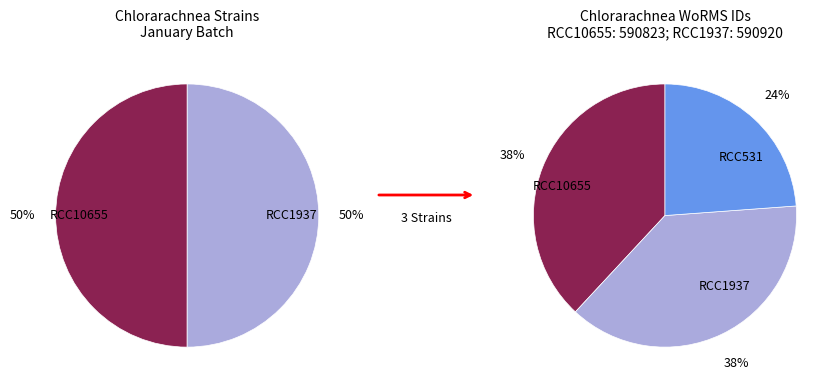

How many segments does this pie chart have?

3